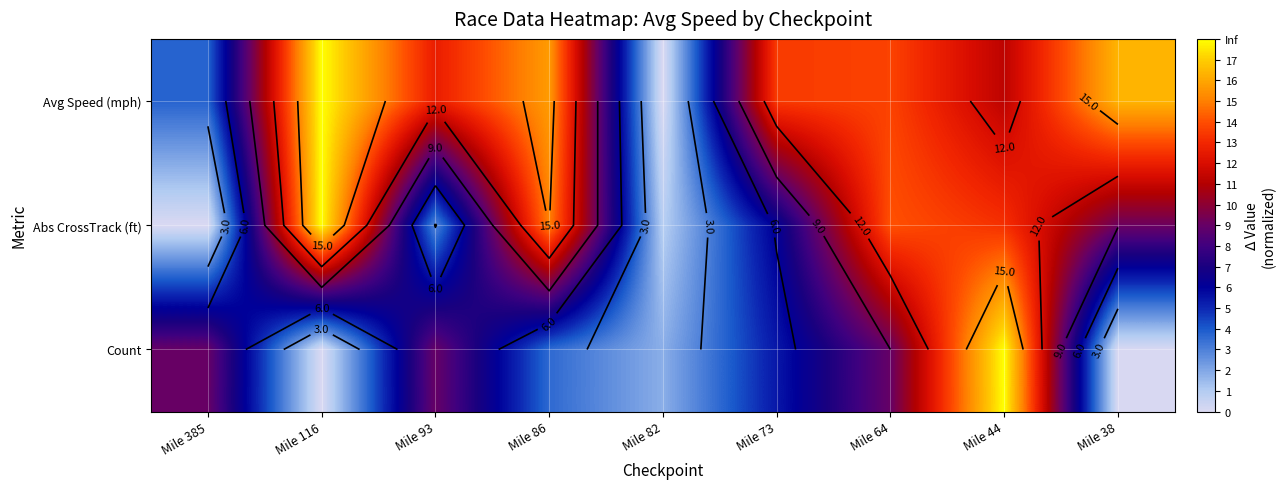

How many data points in Avg Speed (mph) are less than 13?

4